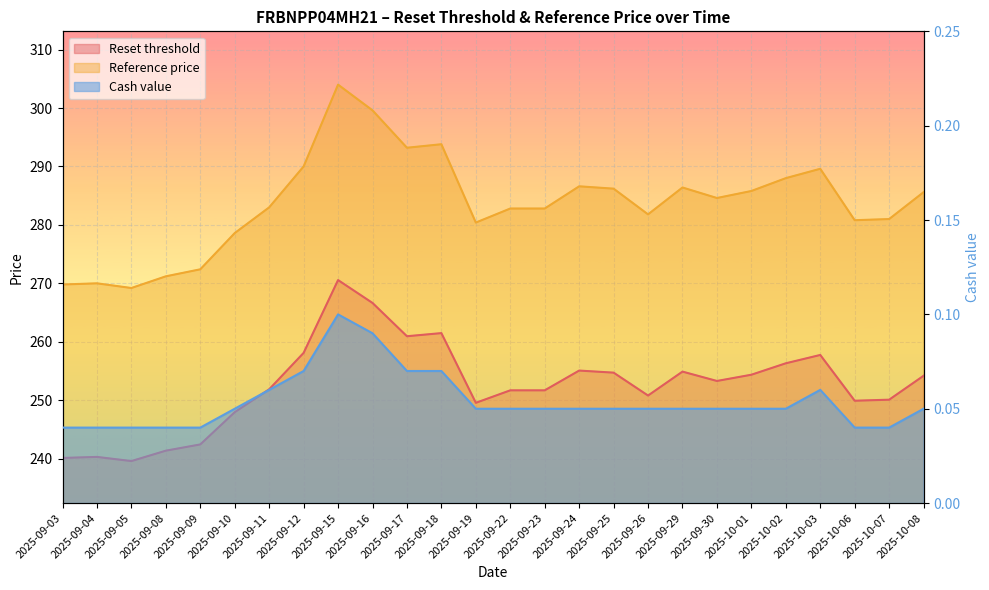

Which series has the largest total across all categories?

Reset threshold